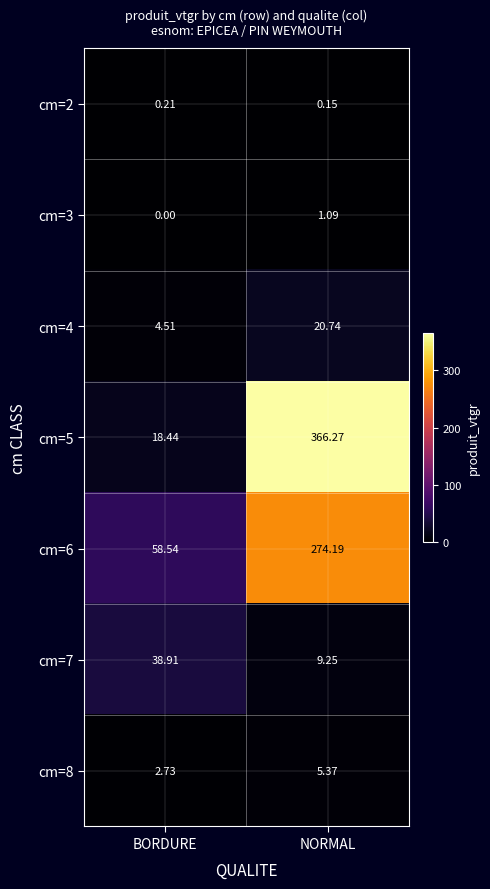

Where does the cm=8 series first go above 5?

NORMAL